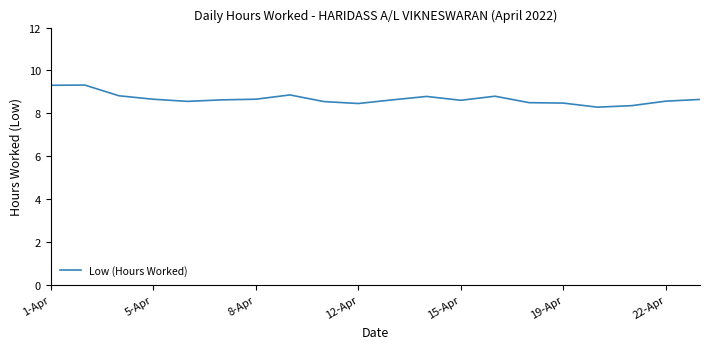

What is the maximum value shown in the chart?

9.3